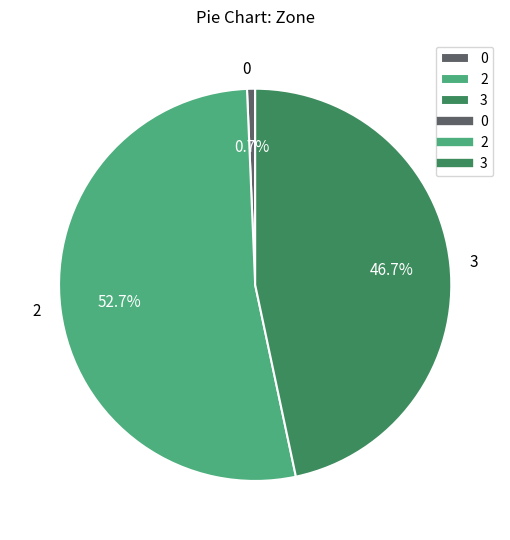

The 3 slice represents 47% of the pie. True or false?

True